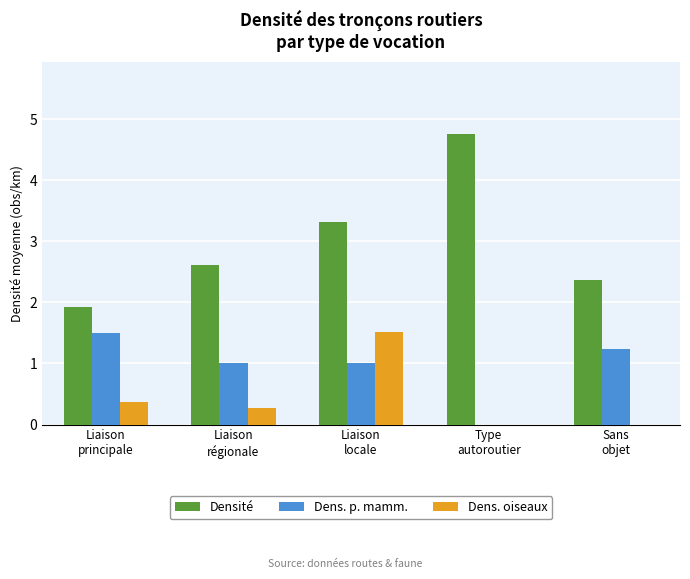

What is the highest value of the Densité series?

4.8